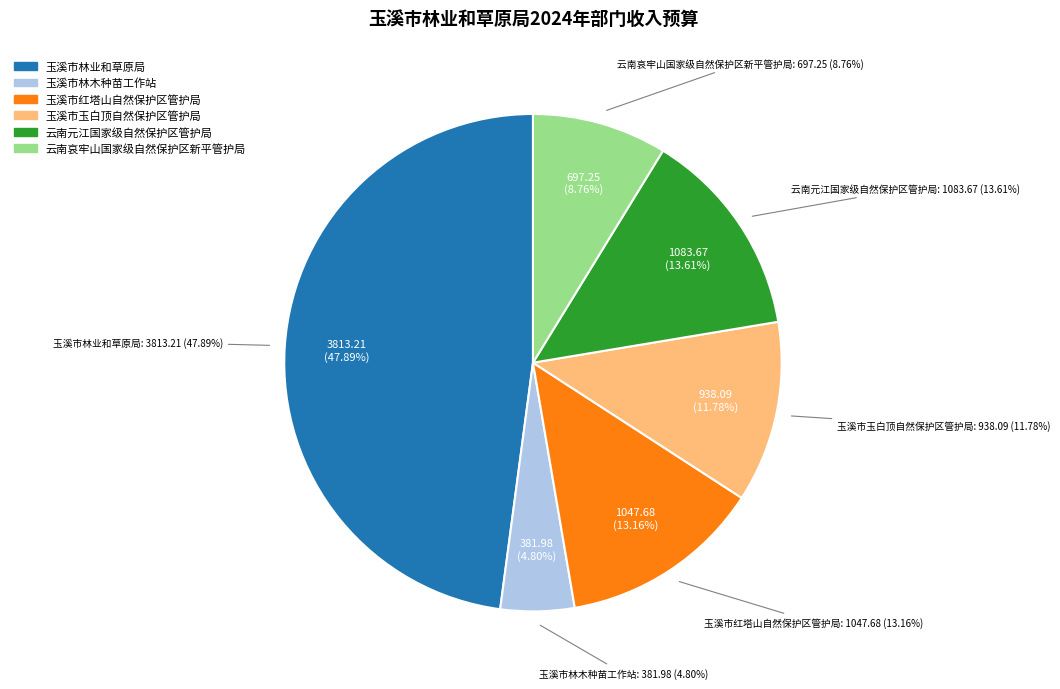

The 玉溪市林木种苗工作站 slice represents 1% of the pie. True or false?

False